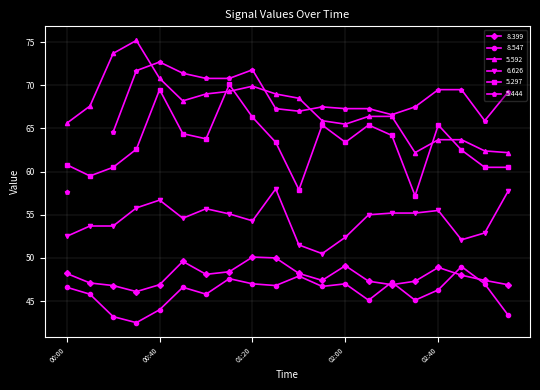

Which category has the highest value in the   8.547 series?

02:50